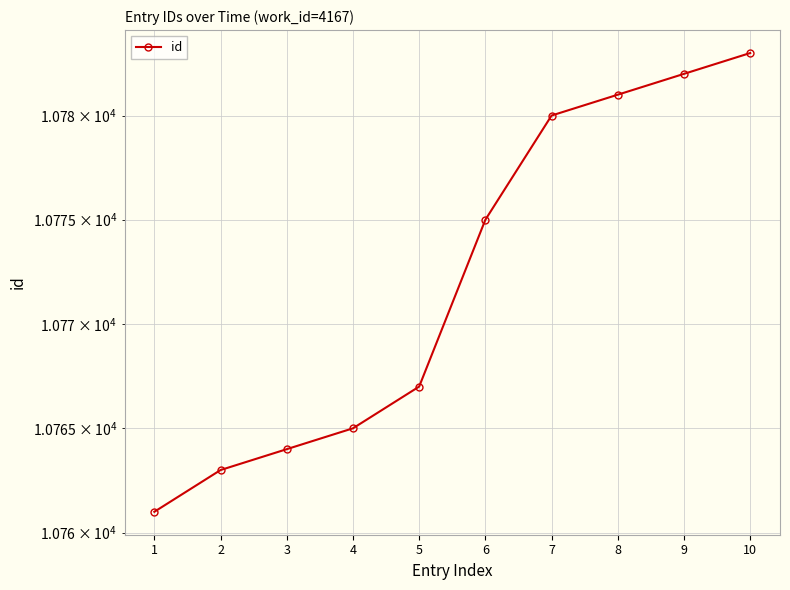

What is the sum of the values at 2 and 7?

21543